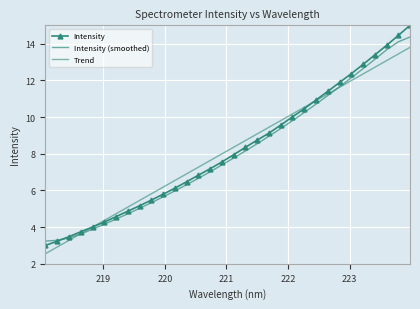

Rank the series by their maximum value, from highest to lowest.

Intensity, Intensity (smoothed), Trend